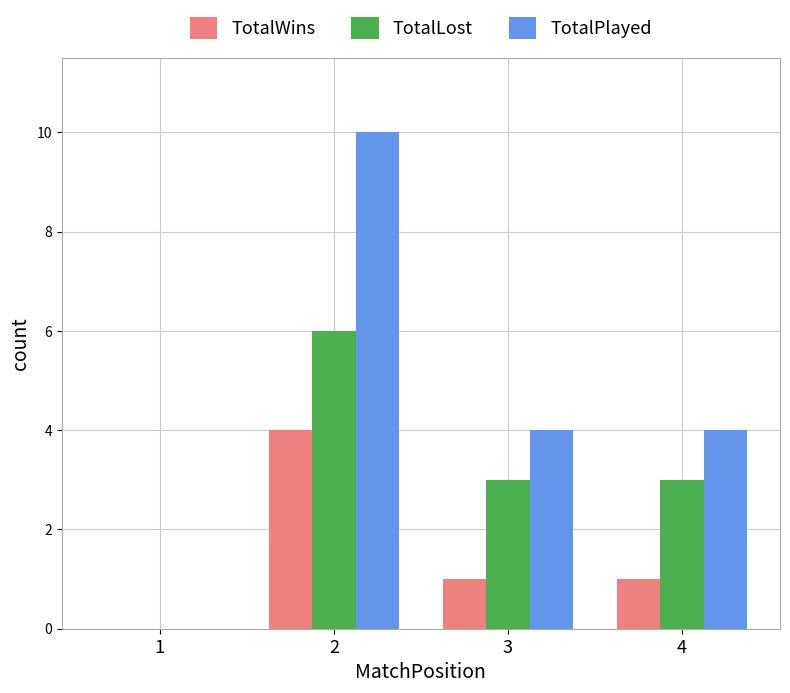

The value of TotalWins at 3 is 1. True or false?

True